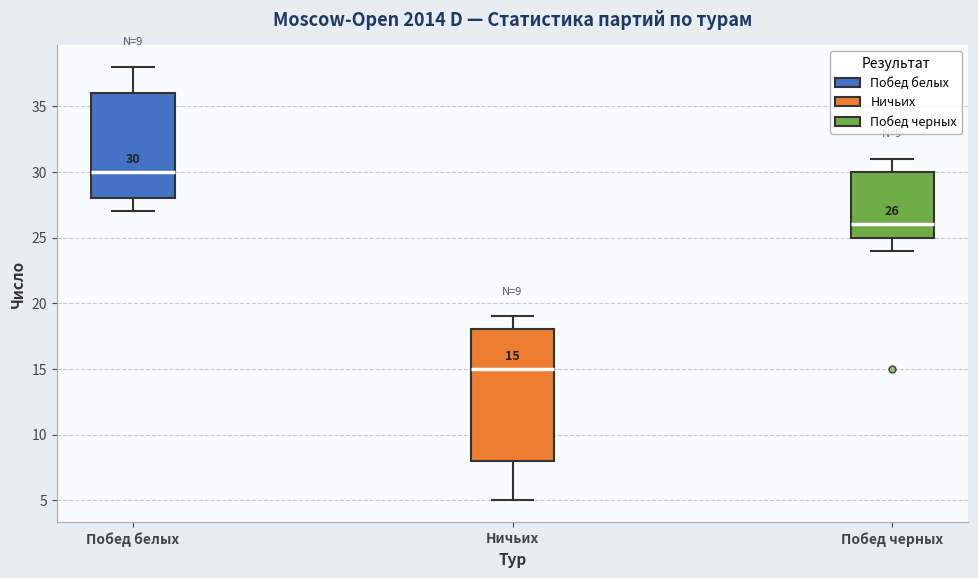

Which box has the lowest median line?

Ничьих